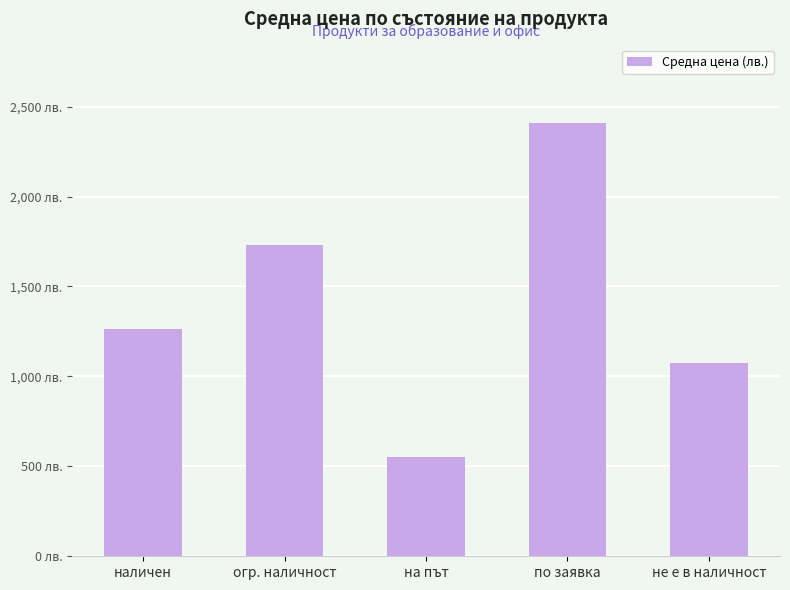

Reading left to right, what are all the values shown in this chart?

1262.9	1728.3	550.5	2411.4	1071.7